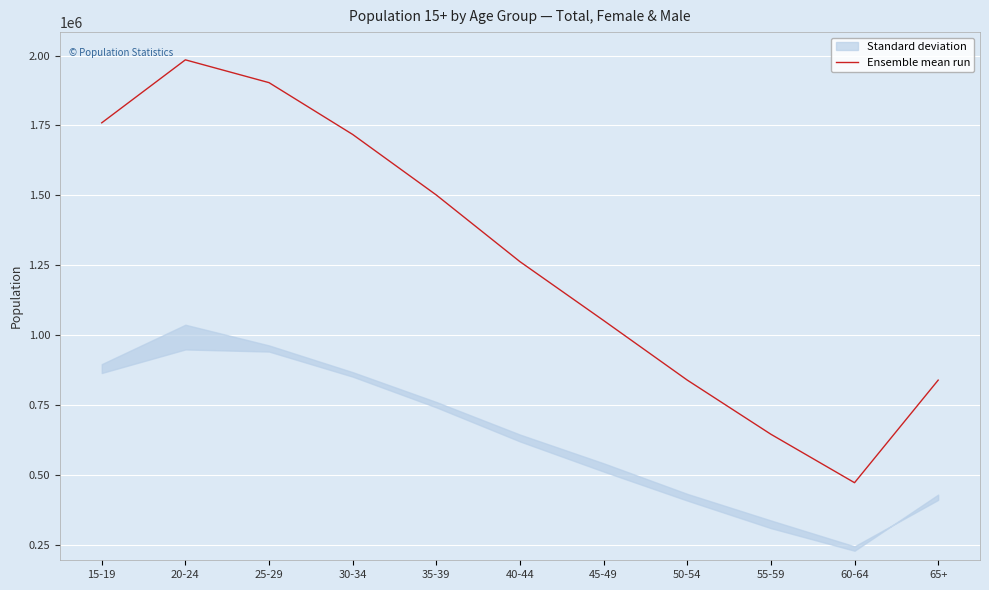

At which category does the data reach its first local peak?

20-24